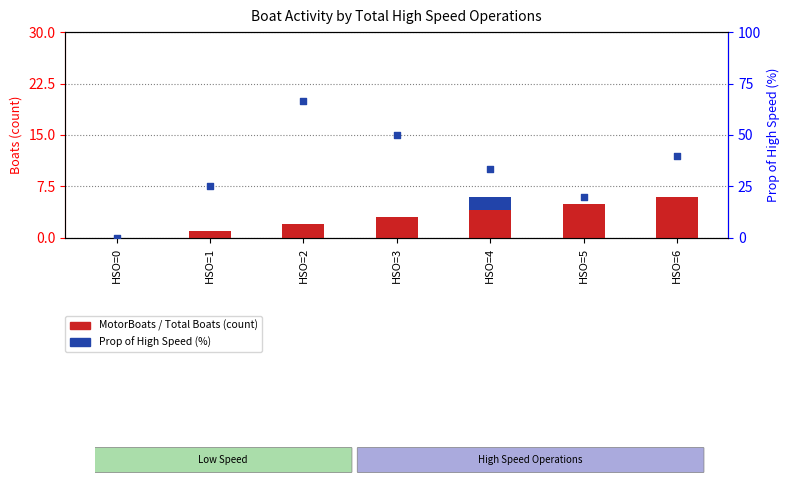

Is the value of Total Boats at HSO=4 greater than the value of Prop of High Speed at HSO=3?

No